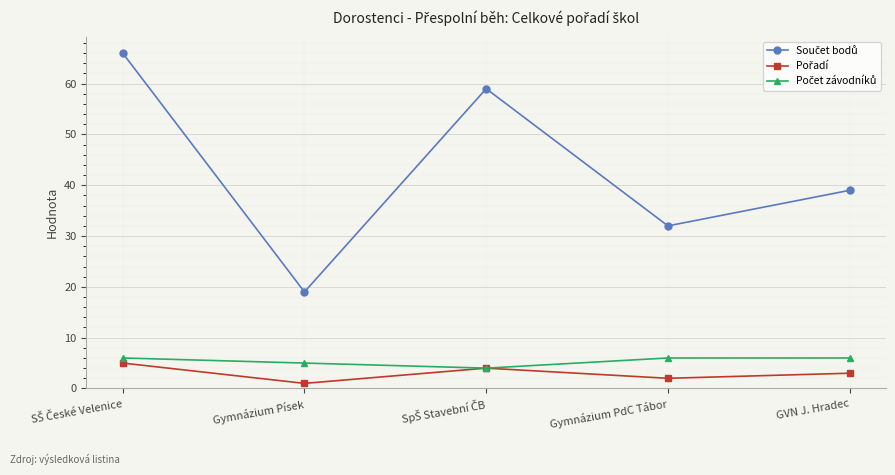

Which label corresponds to the smallest value in the chart?

Gymnázium Písek